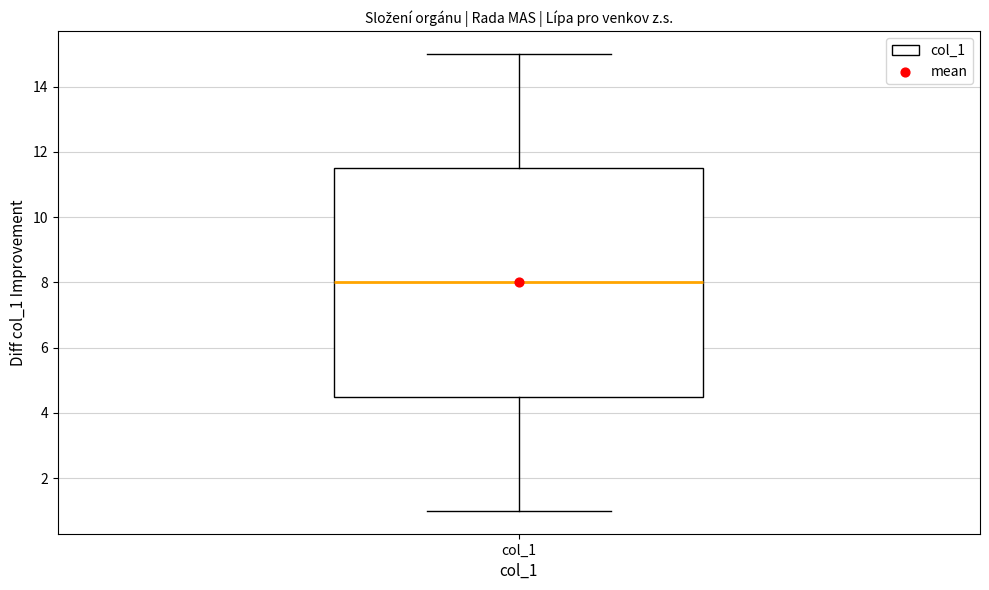

Where does the upper whisker of the box for col_1 end on the y-axis? The values are not printed on the chart, so give them approximately, as read against the axis.

15.0